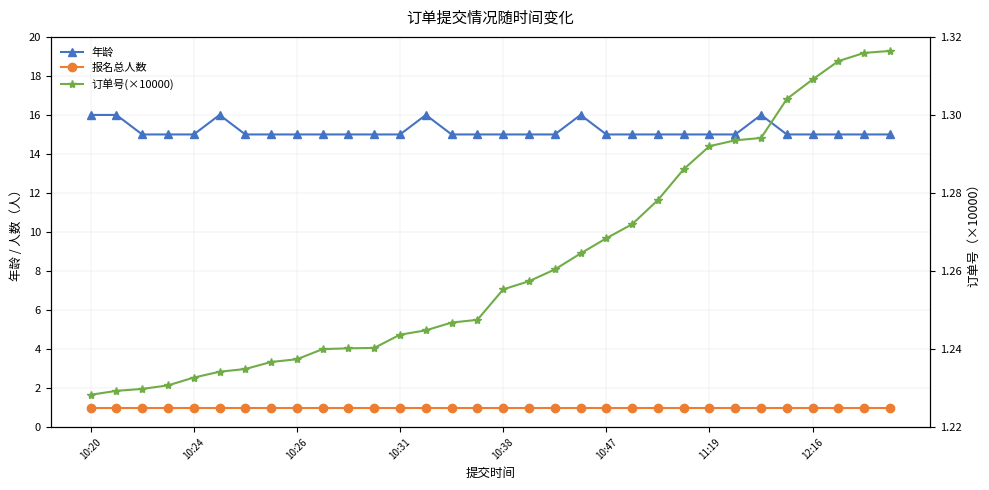

Is it true that 报名总人数 equals 0.6 at 27?

False